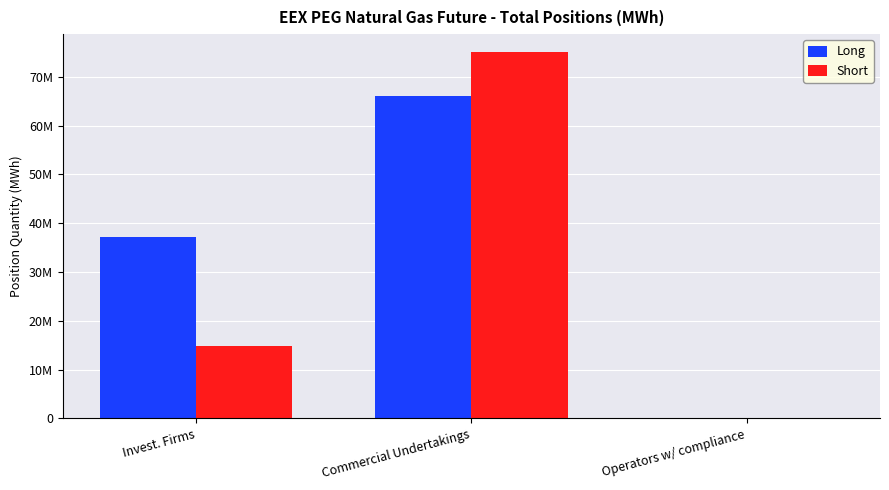

Which category has the highest value in the Short series?

Commercial Undertakings